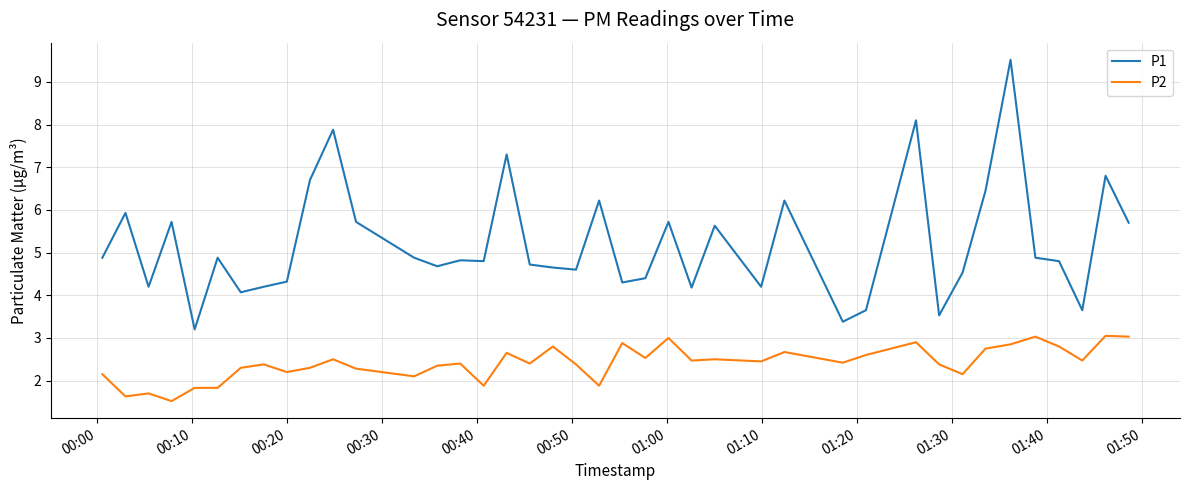

True or false: P2 and P1 cross at least once.

False